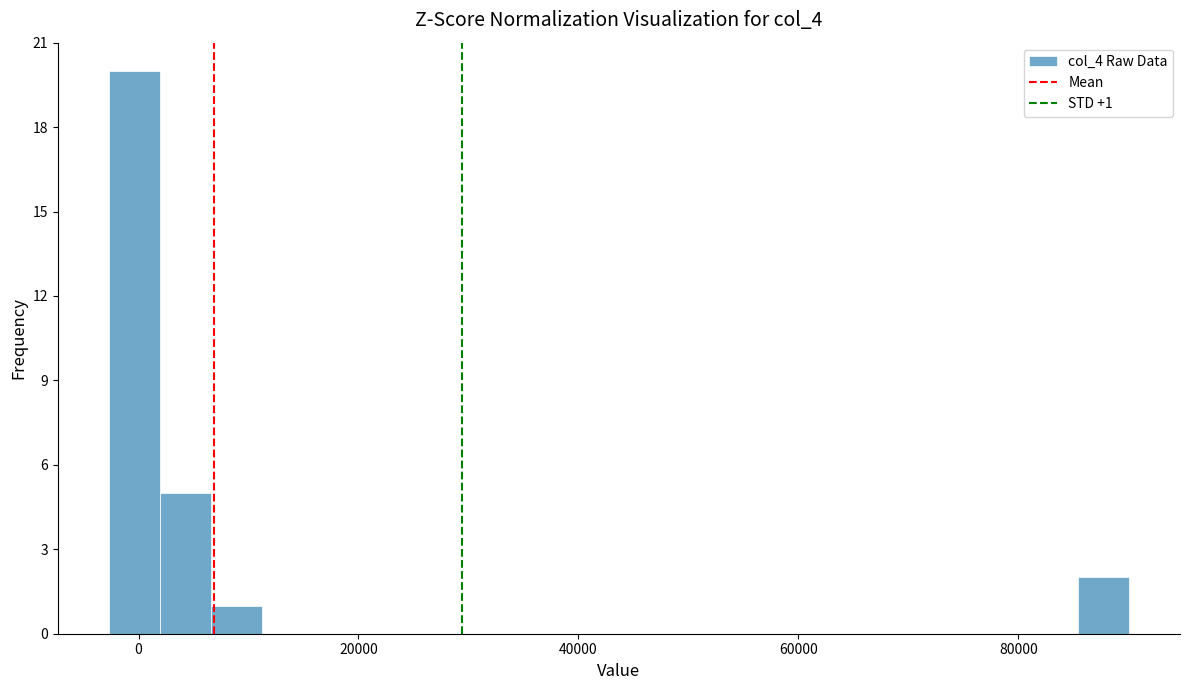

Around what value on the x-axis is the tallest bar? Give the approximate position of its centre, as read against the axis.

0